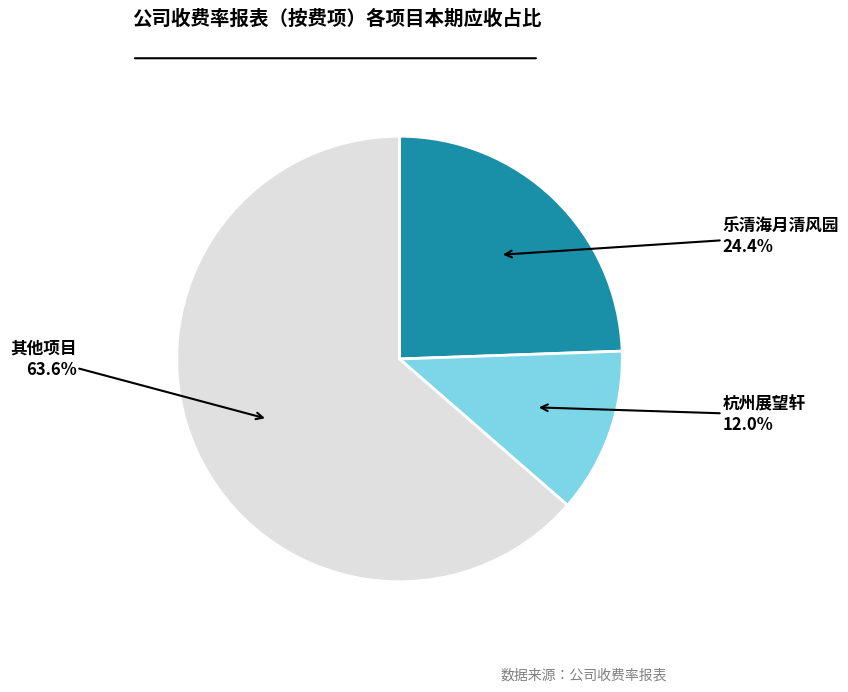

Does any single category account for the majority?

Yes